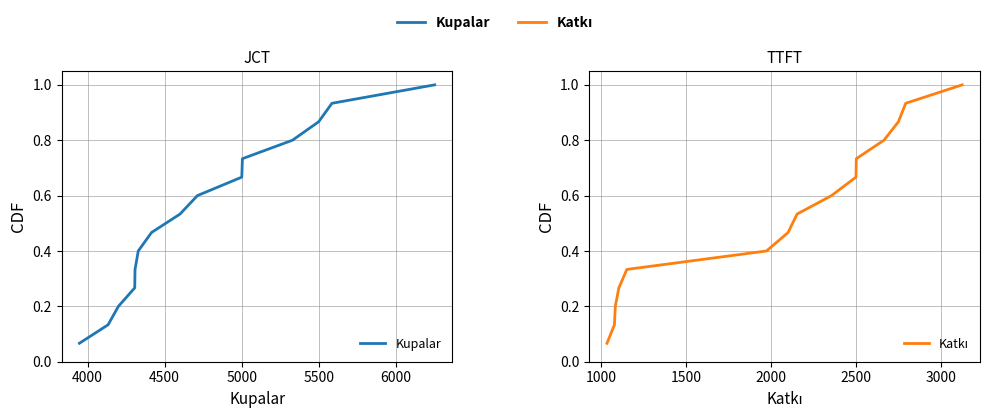

True or false: Kupalar has more than 0 interior local peaks.

False